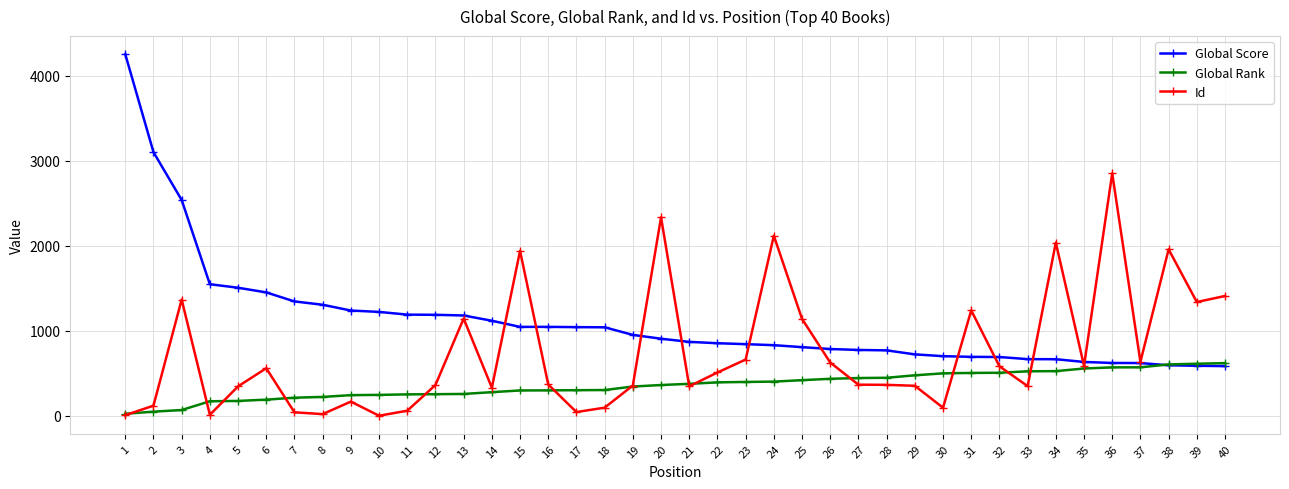

What is the spread (max minus min) of values at 34?

1510